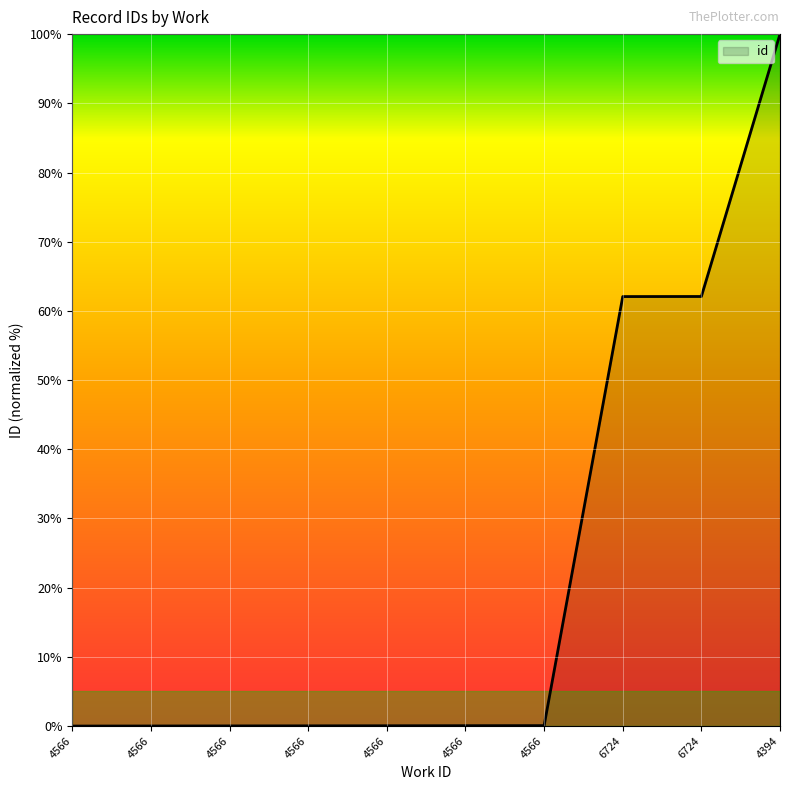

What is the difference between the maximum and minimum values?

100.0